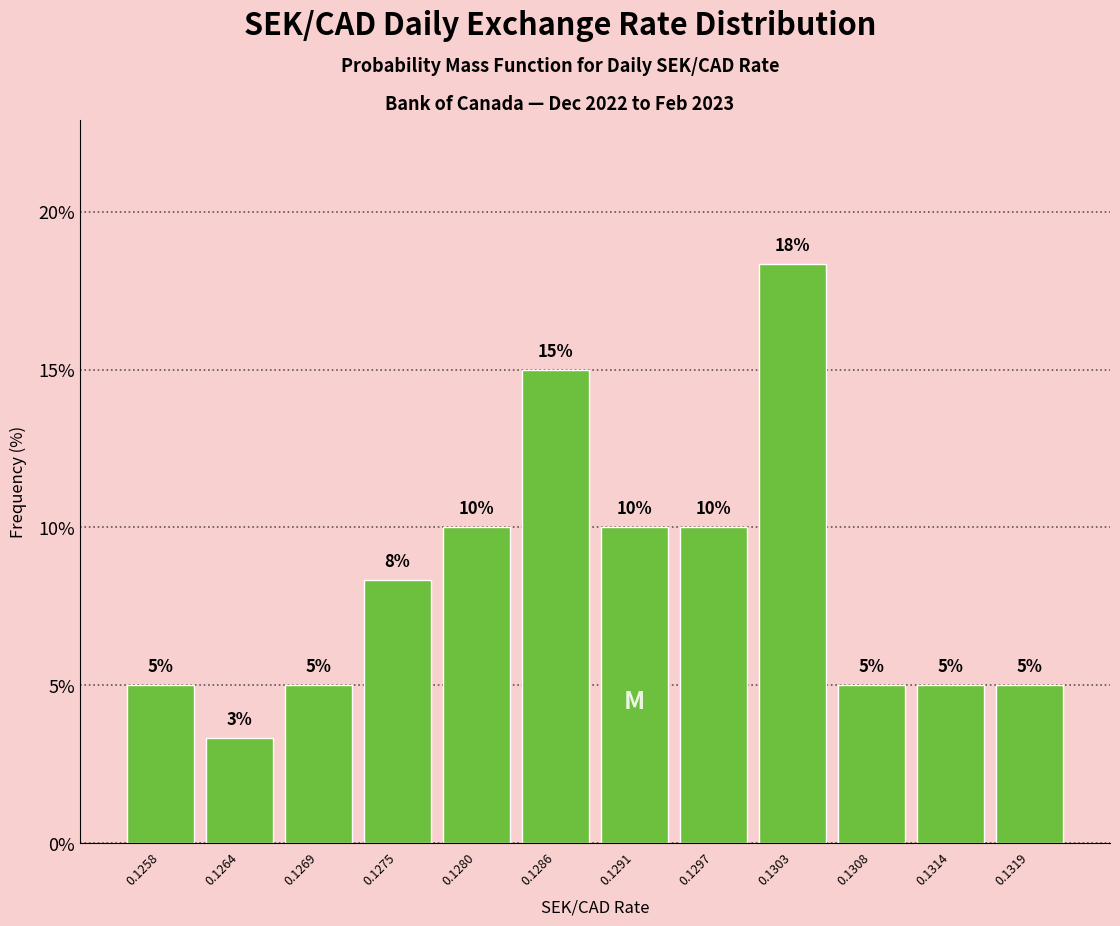

How many values are between 5 and 10?

9